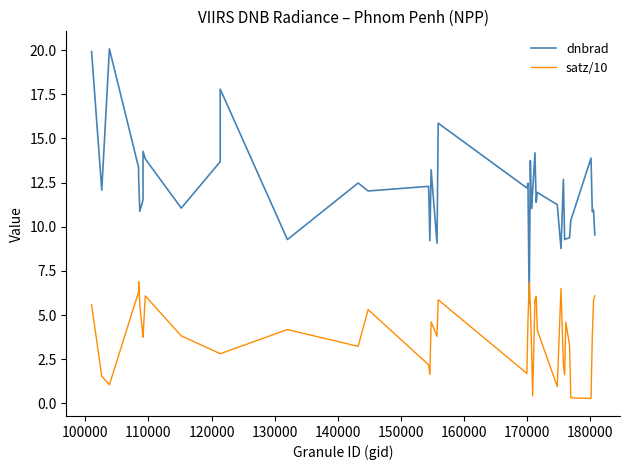

True or false: dnbrad has more than 1 points higher than both neighbors.

True